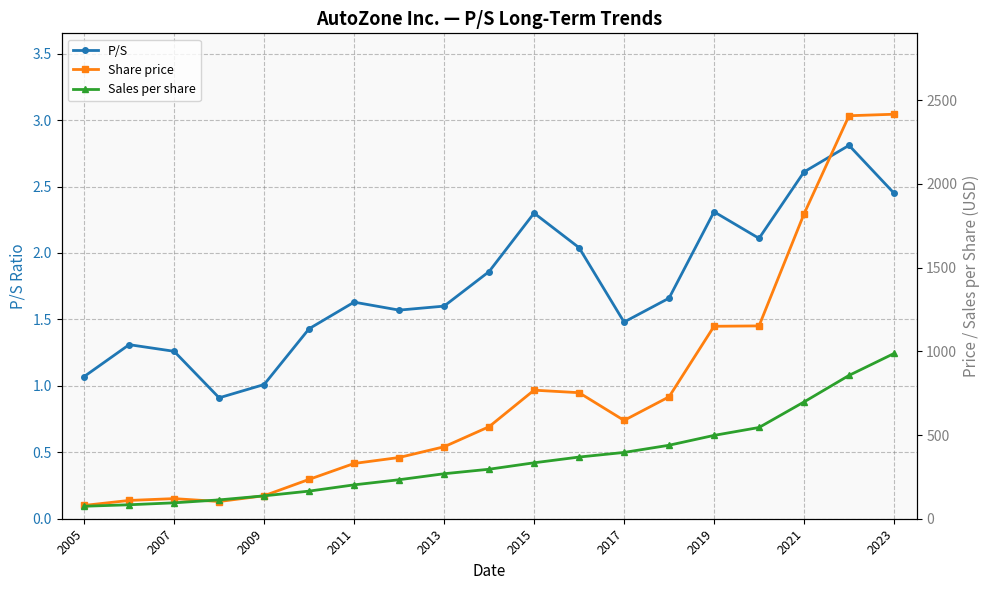

Does the chart display data point markers on the line(s)?

Yes